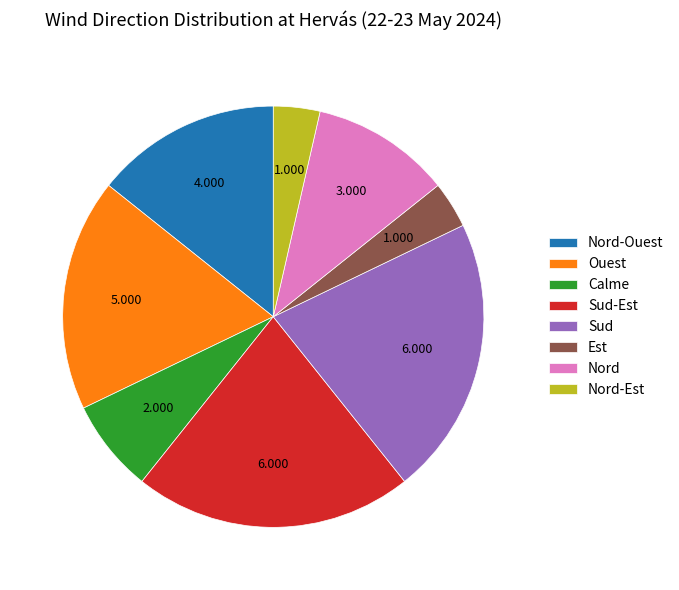

Between Nord and Calme, which is larger?

Nord